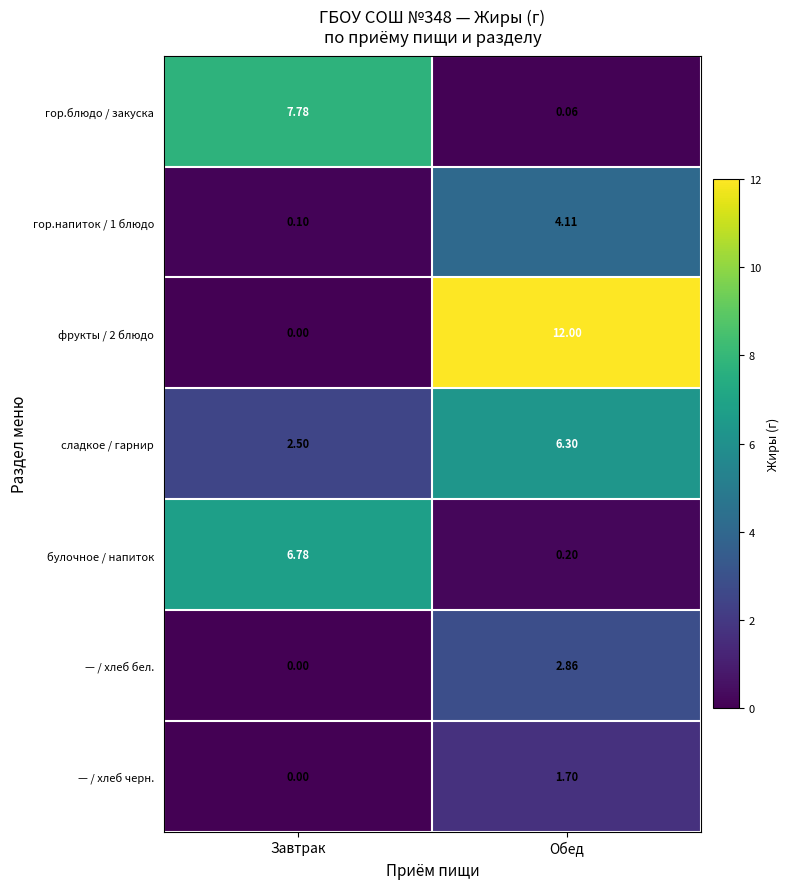

Rank the categories by булочное / напиток value from lowest to highest.

Обед, Завтрак